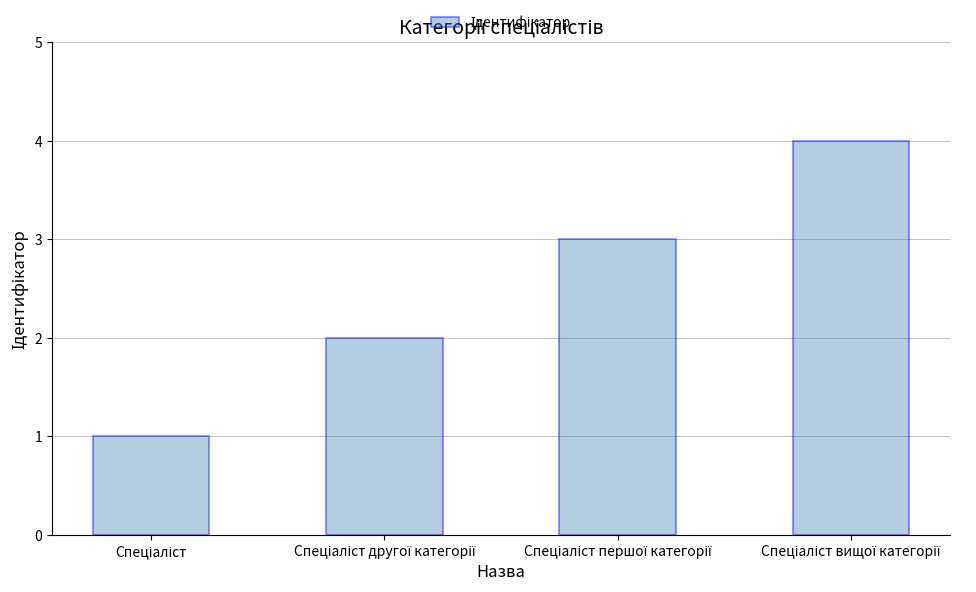

What is the difference between the maximum and minimum values?

3